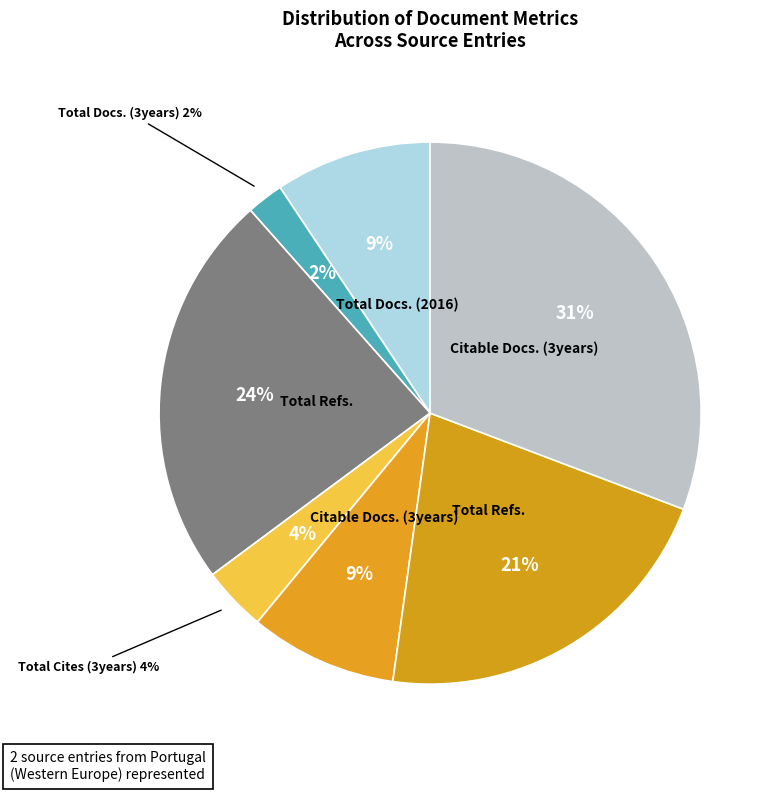

What is the largest slice in the pie chart?

Citable Docs. (3years) - Rank 2